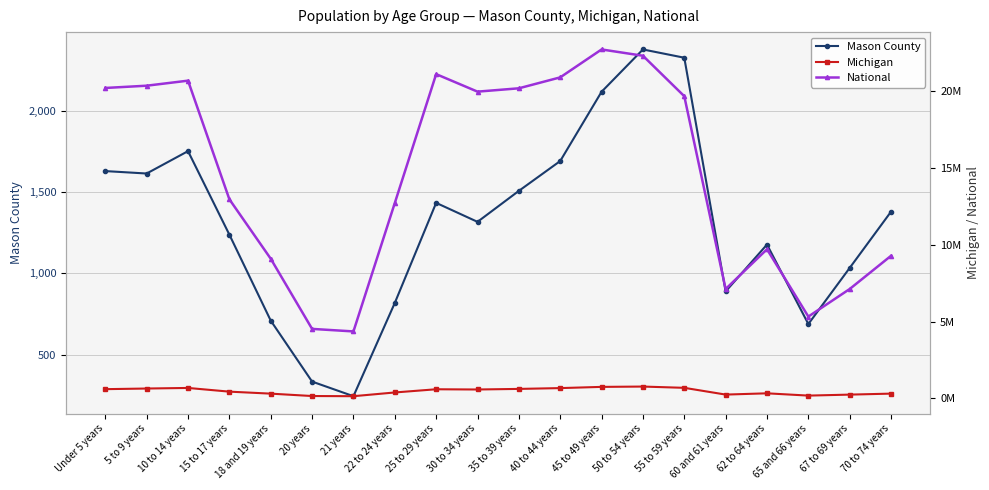

Is the value of National at 45 to 49 years greater than the value of Michigan at 70 to 74 years?

Yes